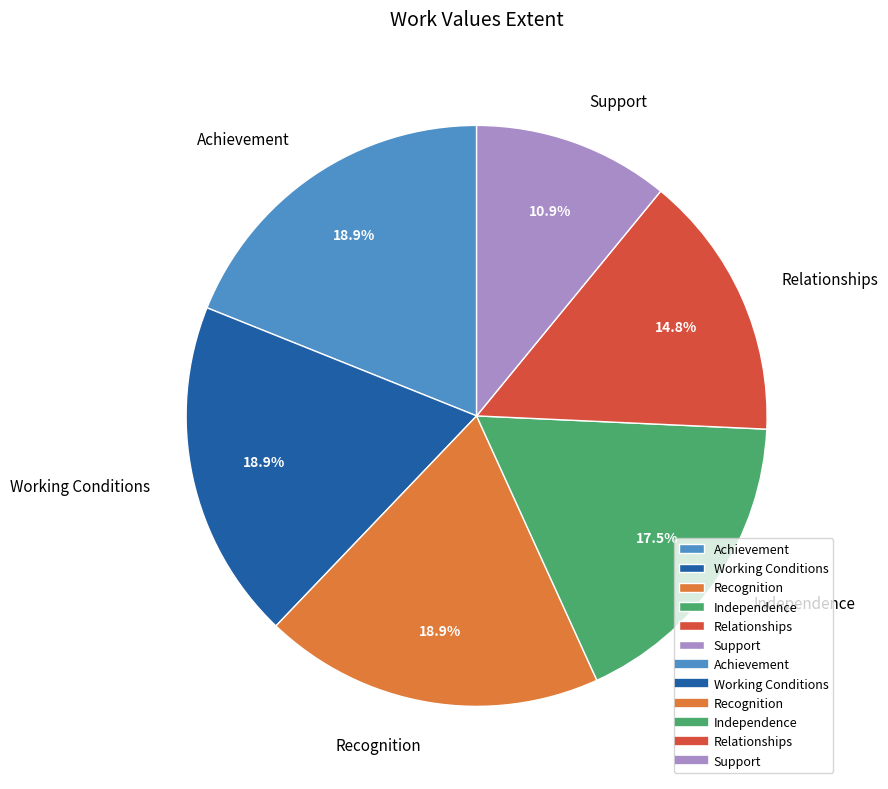

Count the number of slices in the pie.

6